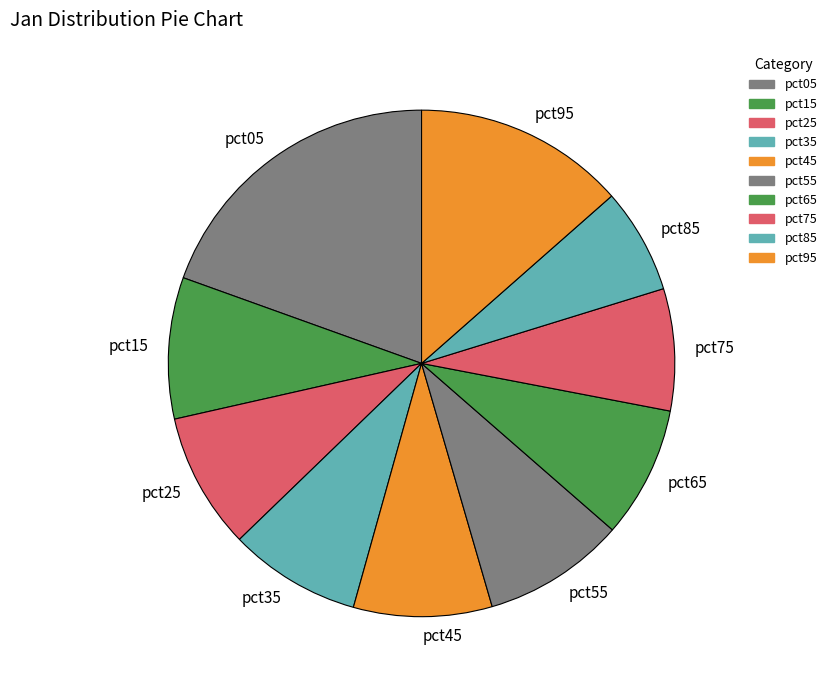

True or false: pct85 accounts for 1% of the total.

False